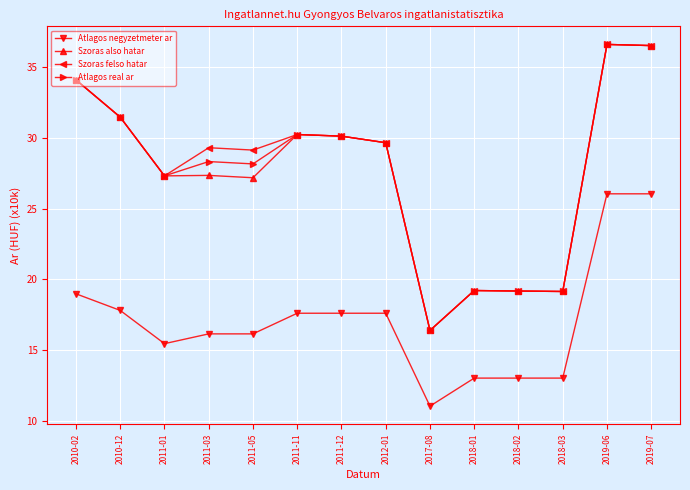

Is this an area chart (filled region under the line)?

No